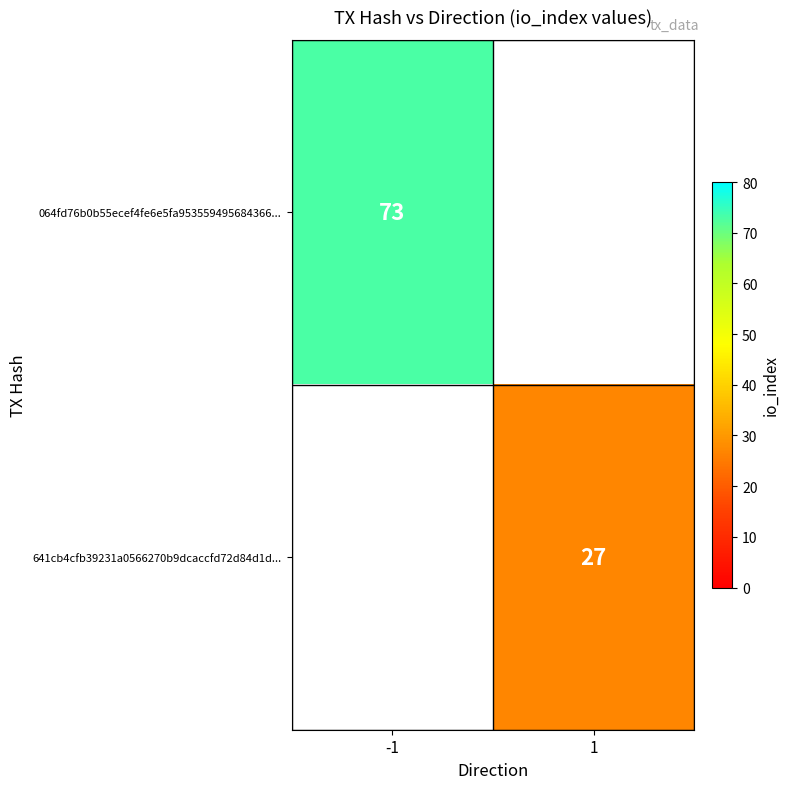

At how many categories does at least one series exceed 59?

1